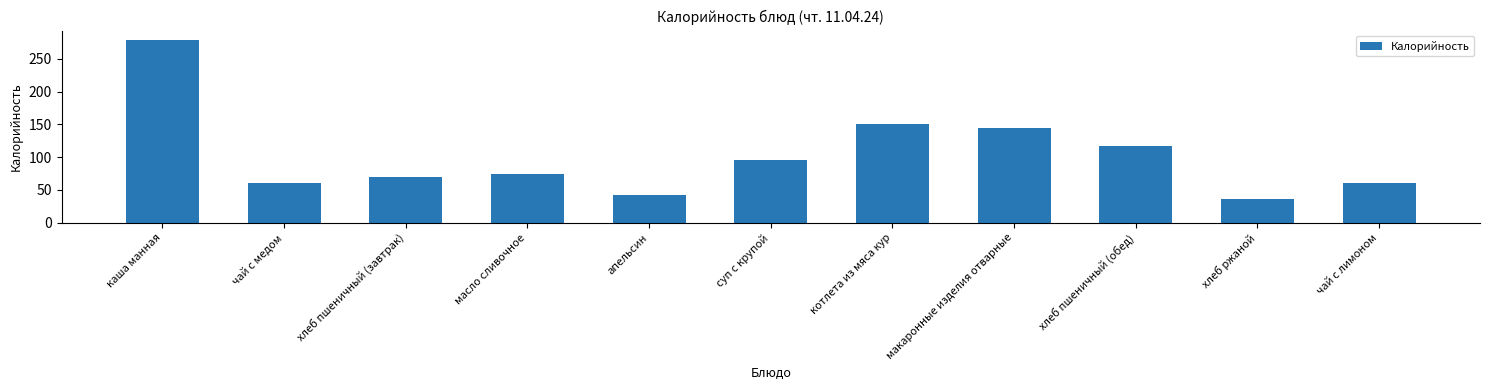

Between чай с медом and макаронные изделия отварные, which is larger?

макаронные изделия отварные